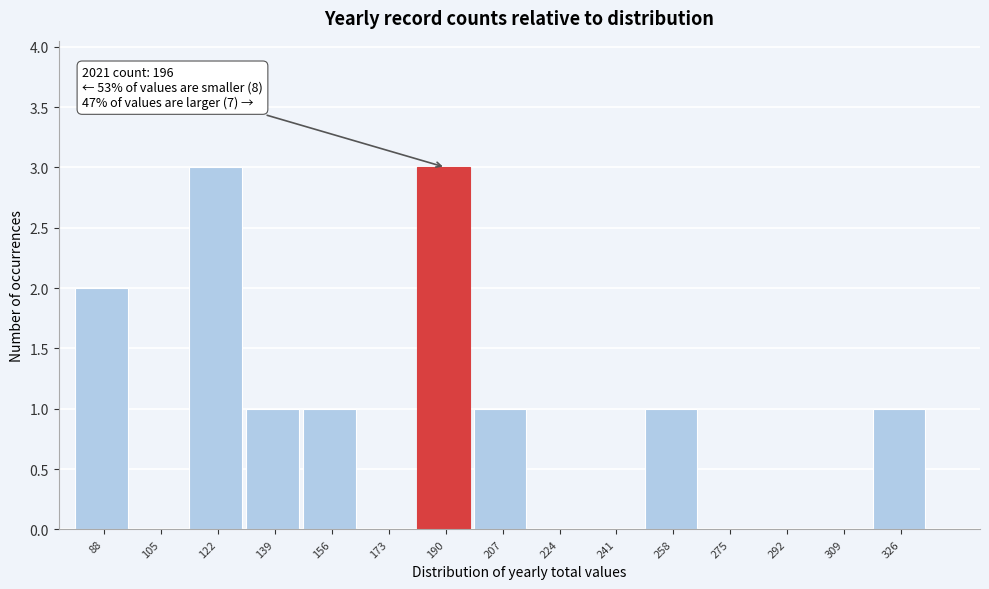

Reading left to right, list all the values displayed in this chart.

88=2	105=0	122=3	139=1	156=1	173=0	190=3	207=1	224=0	241=0	258=1	275=0	292=0	309=0	326=1